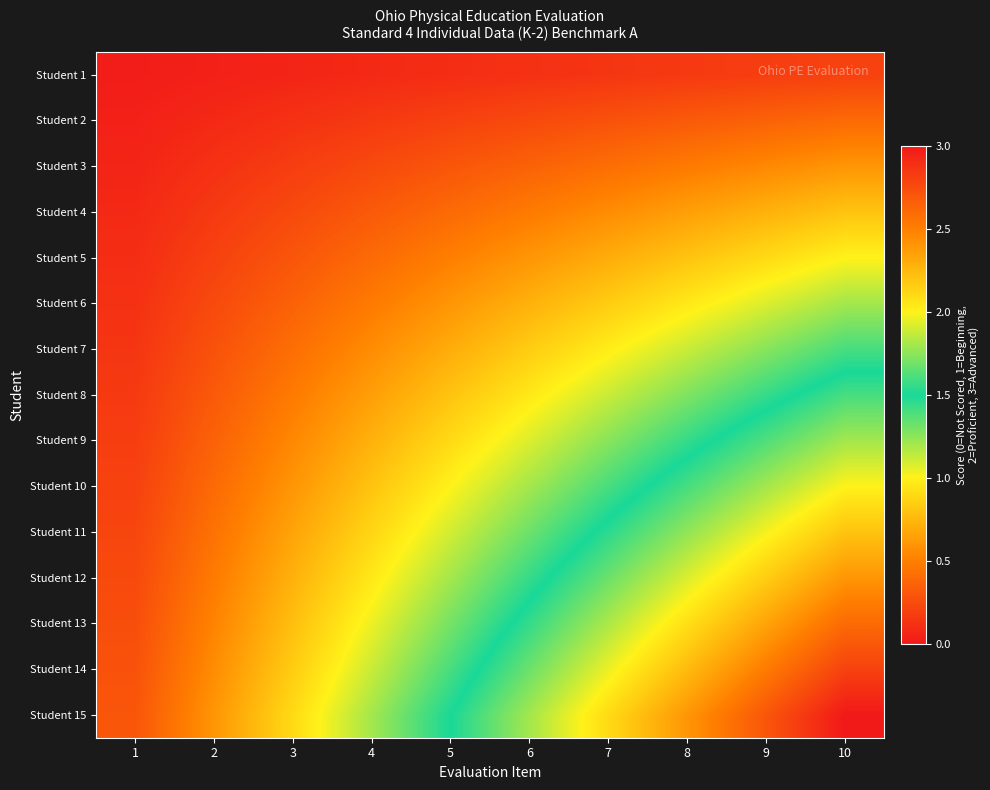

Between 4 and 5, which is larger?

5